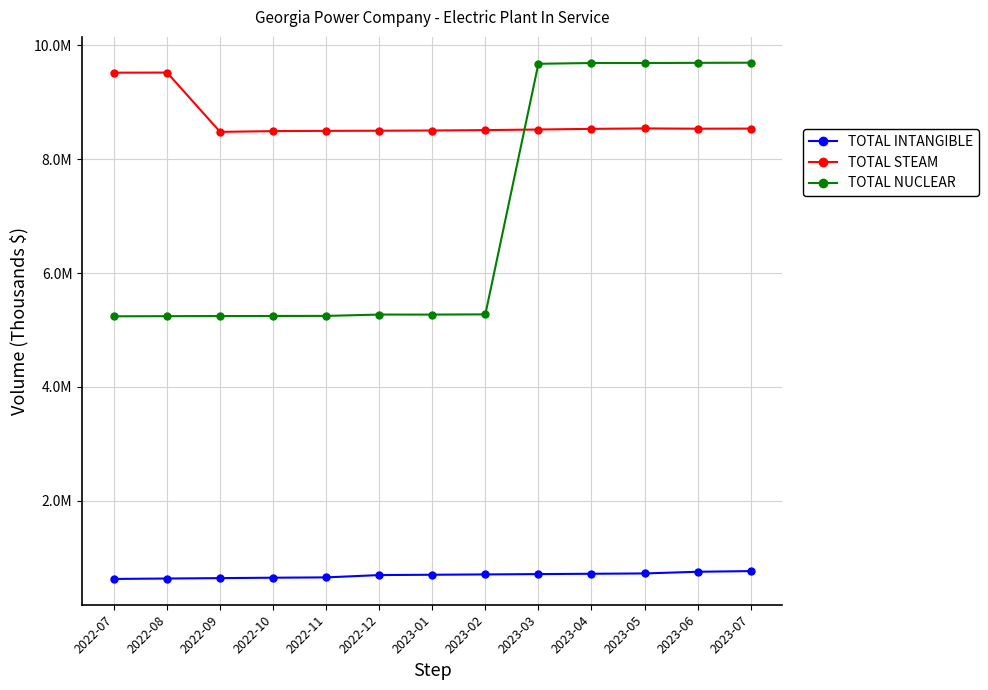

What is the sum of all TOTAL INTANGIBLE values?

8985363.5